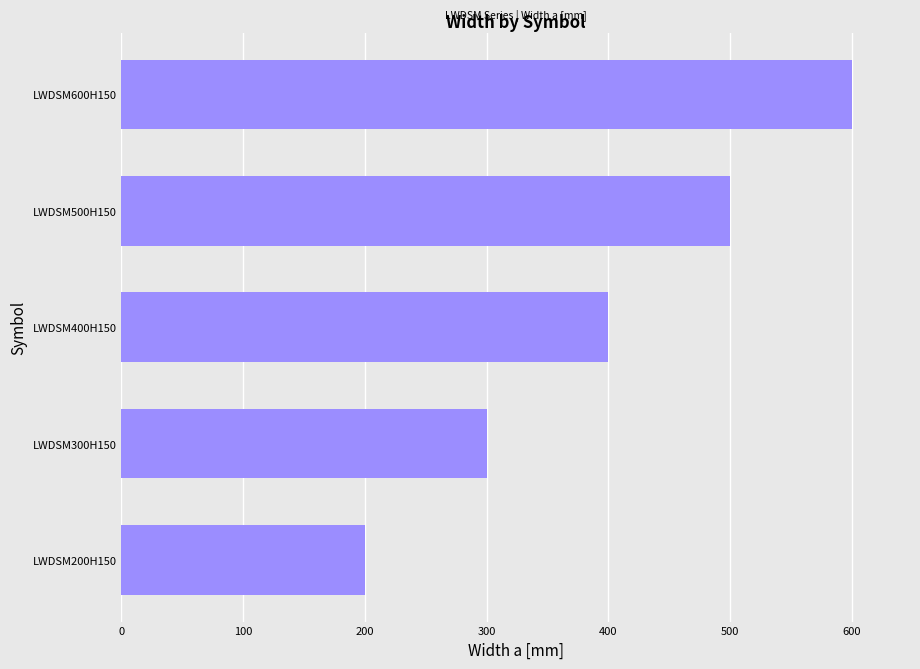

Is it true that the value at LWDSM600H150 is 302?

False